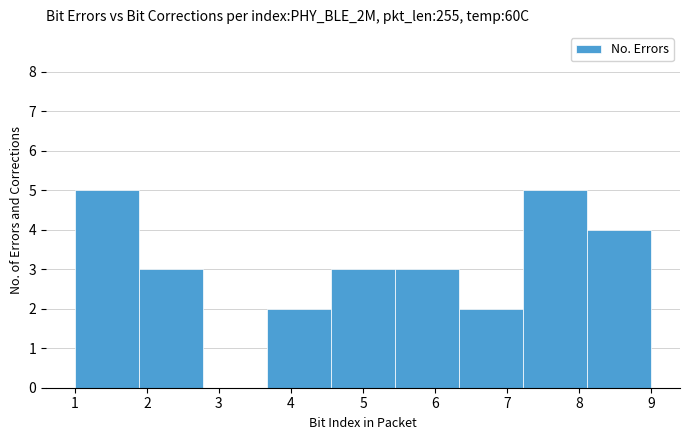

Reading left to right, list every bar in this chart as the range it spans on the x-axis followed by its height. Neither the bar edges nor the heights are printed on the chart, so give them approximately, as read against the axes.

1.0 to 1.9: 5
1.9 to 2.8: 3
2.8 to 3.7: 0
3.7 to 4.6: 2
4.6 to 5.4: 3
5.4 to 6.3: 3
6.3 to 7.2: 2
7.2 to 8.1: 5
8.1 to 9.0: 4